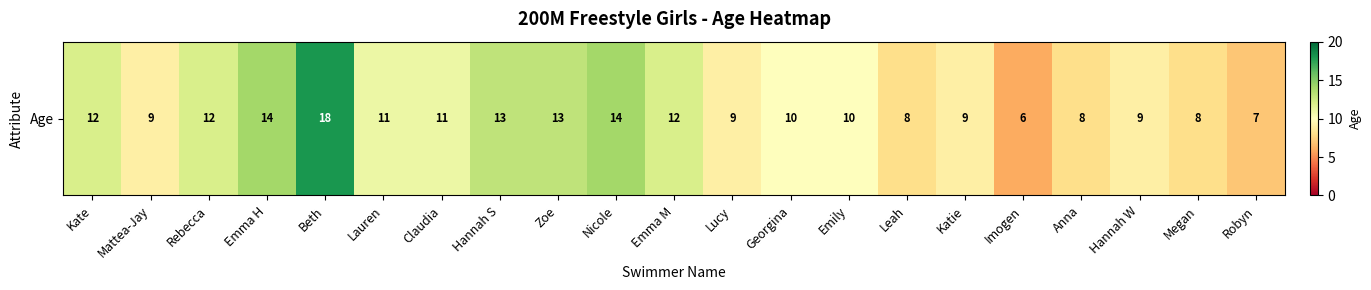

Reading right to left, extract all data points from this chart.

7	8	9	8	6	9	8	10	10	9	12	14	13	13	11	11	18	14	12	9	12